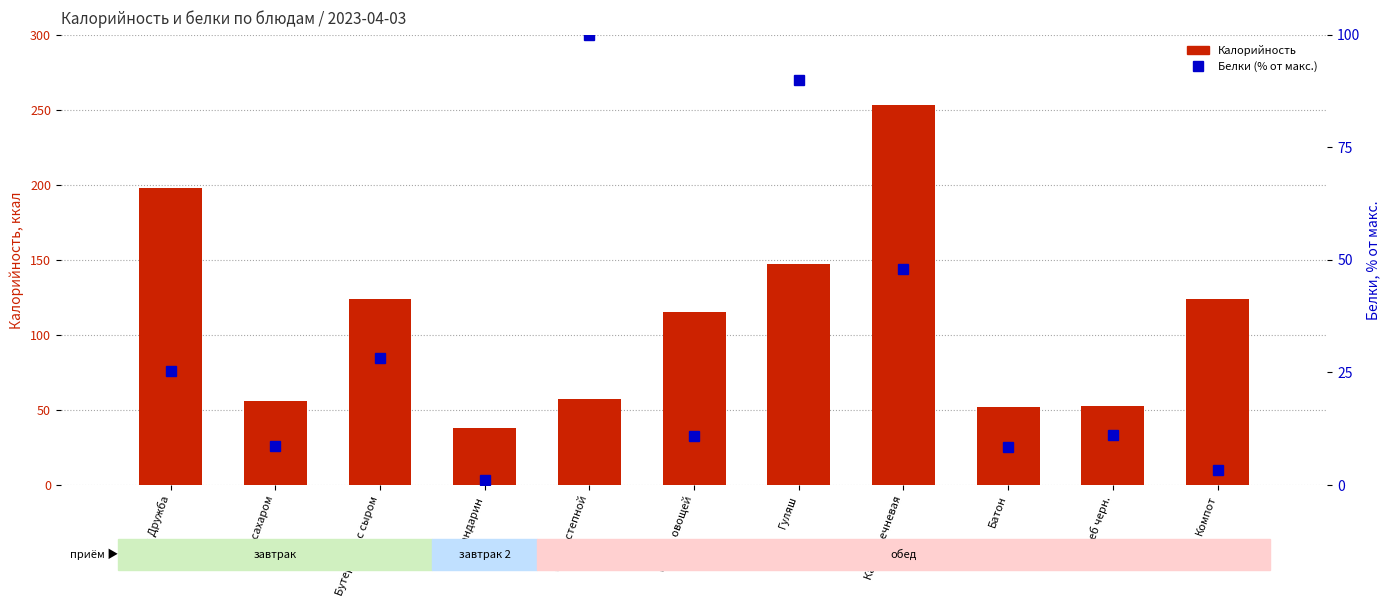

How many categories are shown in the chart?

11